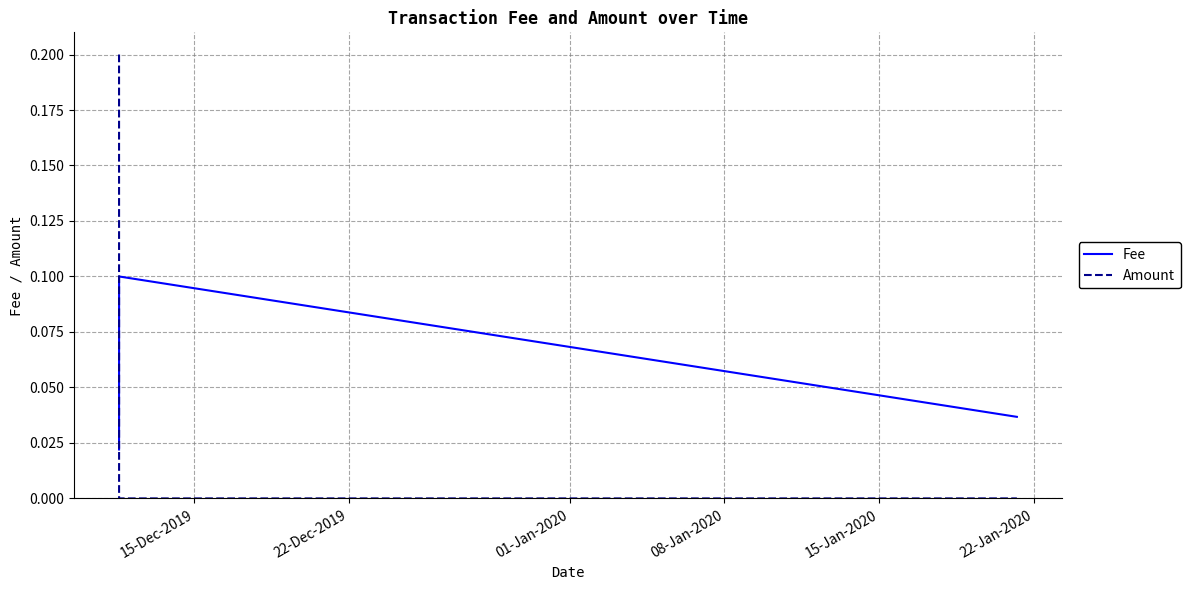

What is the average value of the Amount series?

0.1